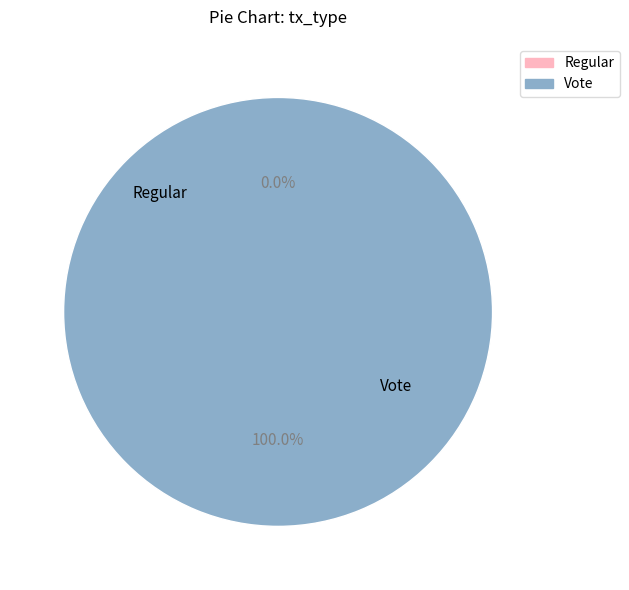

To the nearest percent, what percentage of the pie is Vote?

100%